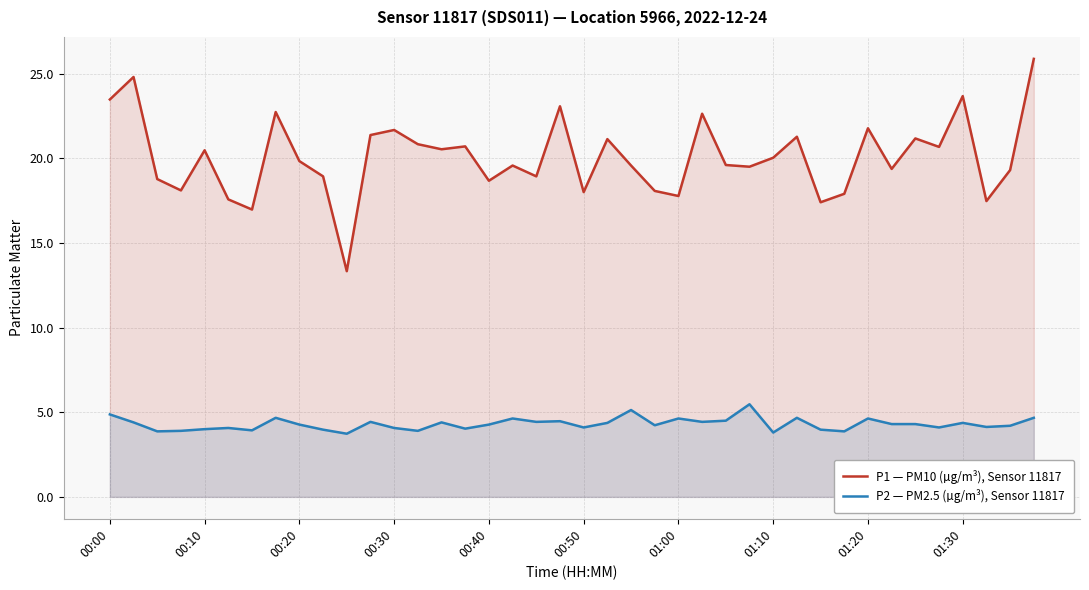

True or false: P2 — PM2.5 (µg/m³), Sensor 11817 and P1 — PM10 (µg/m³), Sensor 11817 cross at least once.

False